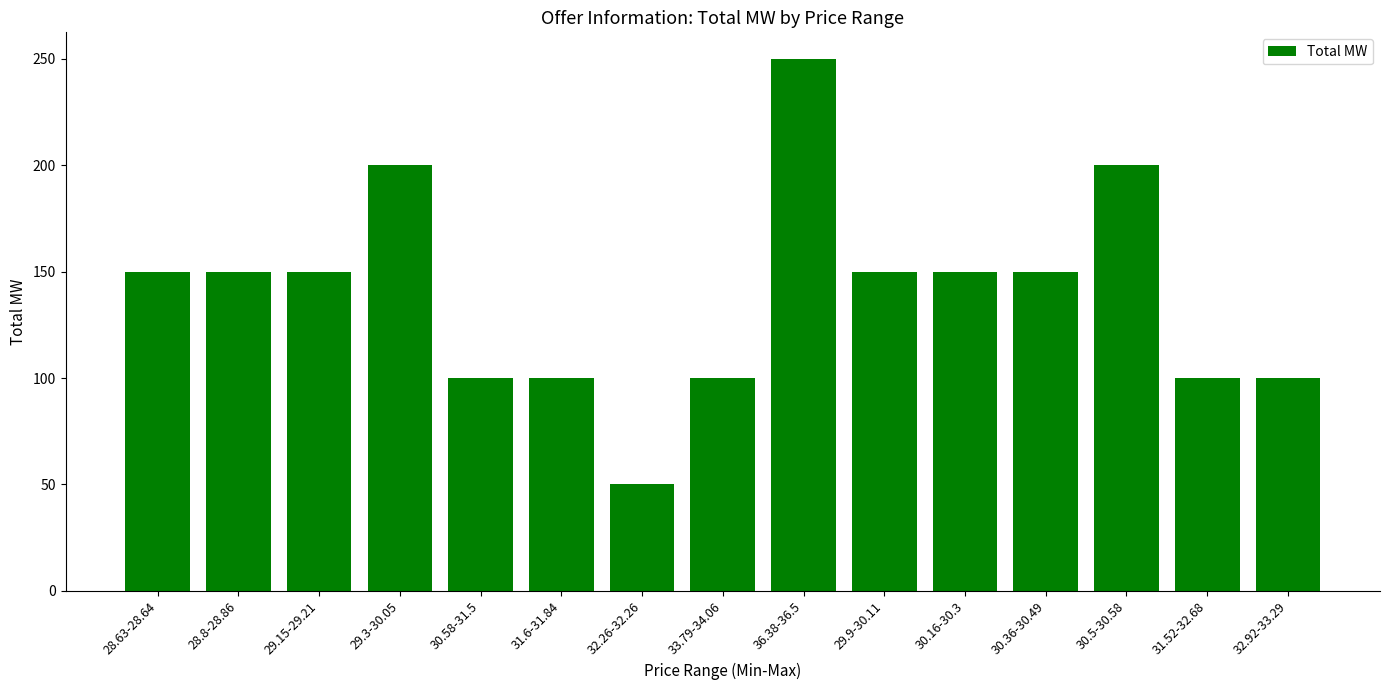

Does the chart contain stacked bars?

No